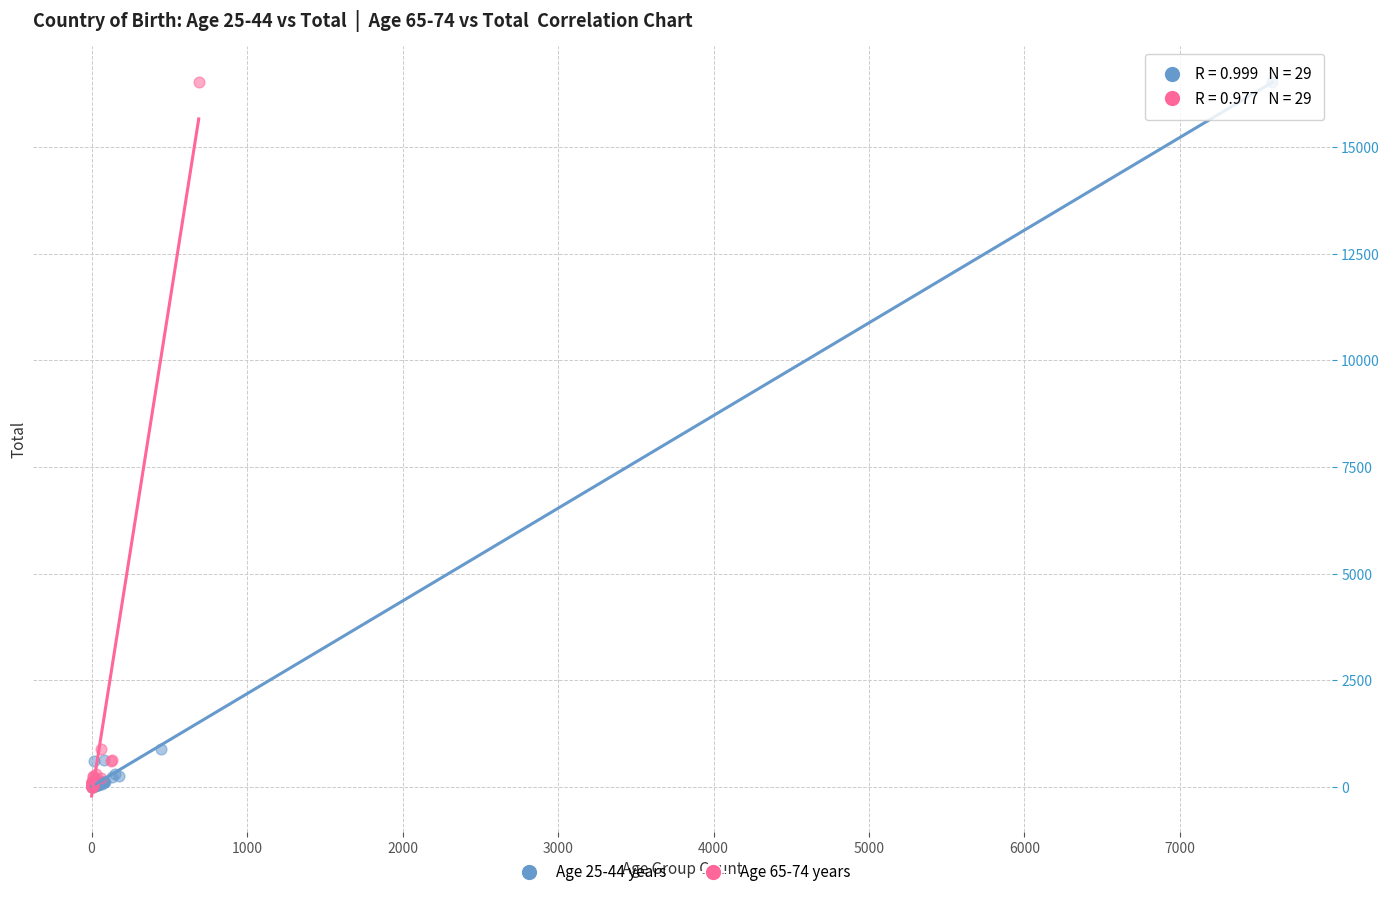

What are all the series names shown in the legend?

Age 25-44 years, Age 65-74 years